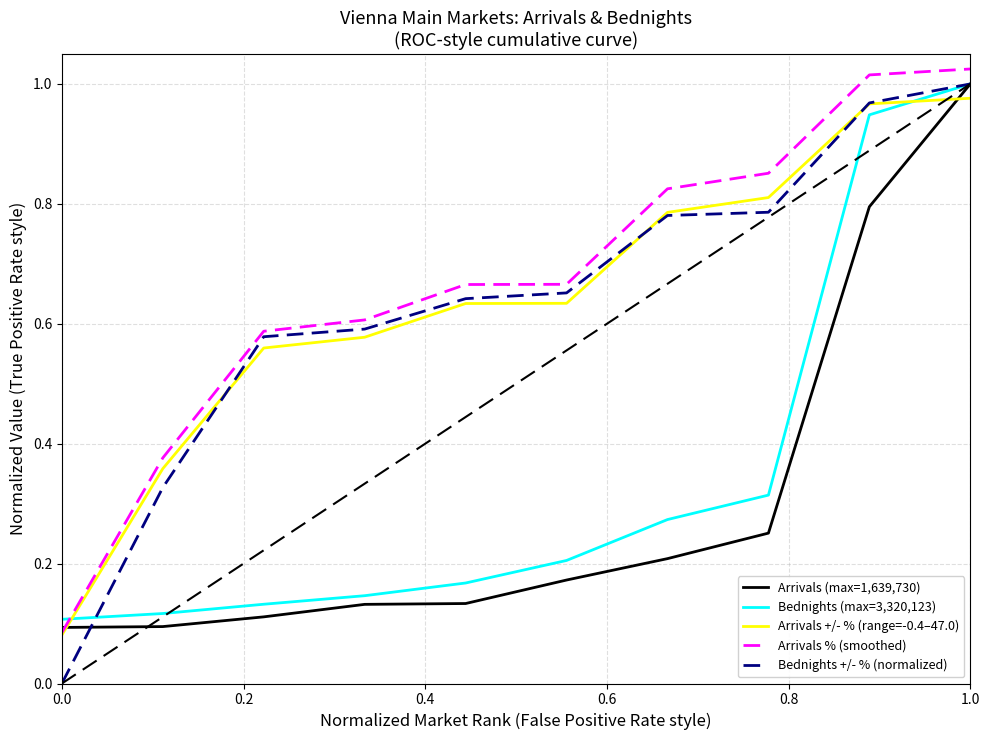

How many intersections are there between Arrivals % (smoothed) and Bednights (max=3,320,123)?

1